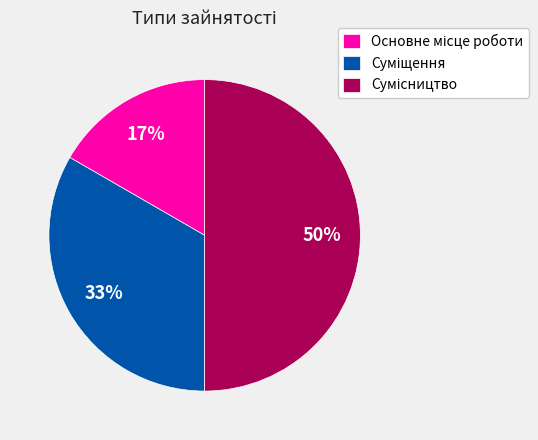

To the nearest percent, what is the average slice percentage?

33%